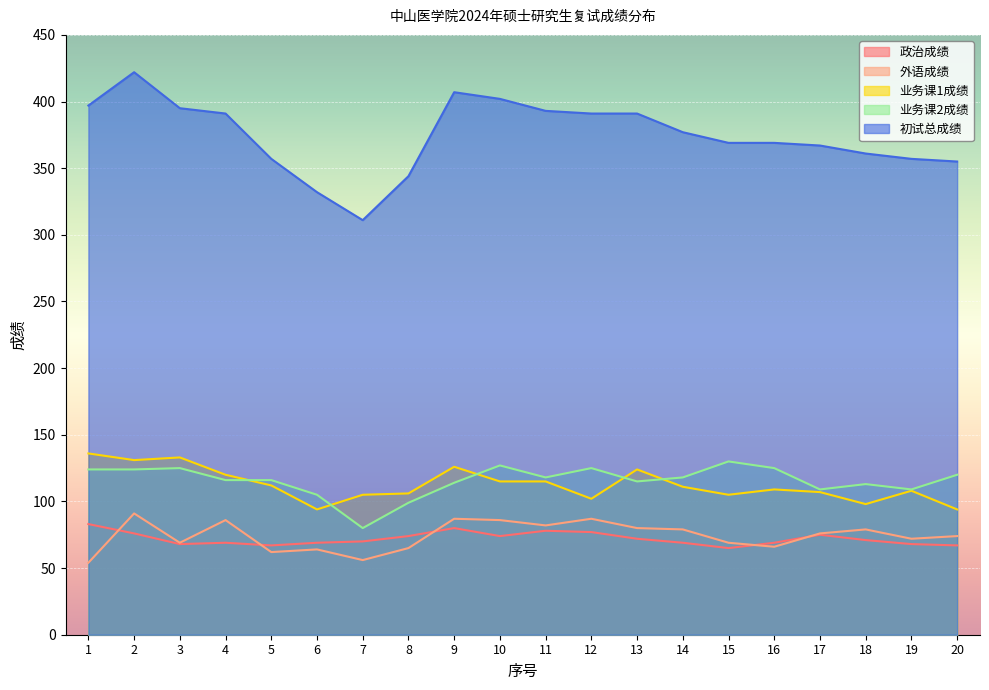

At which category is the sum across all series the highest?

2